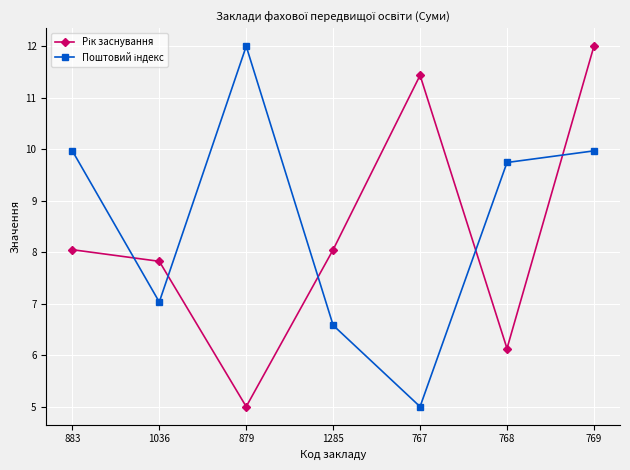

What is the smallest value displayed?

5.0